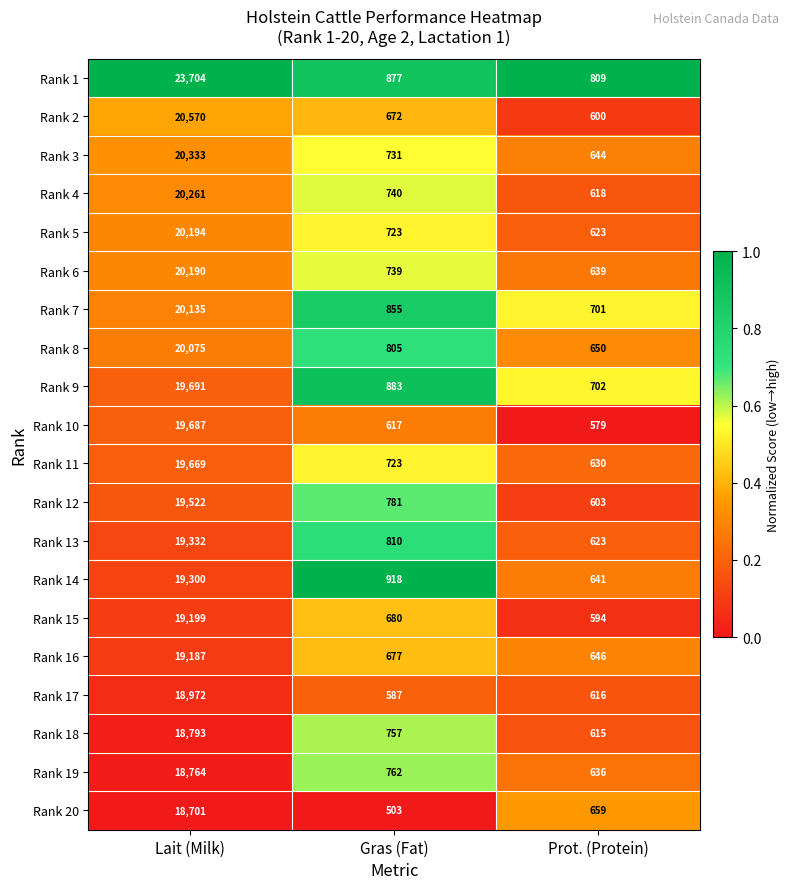

The Rank 4 series shows 889 at Prot. (Protein). True or false?

False